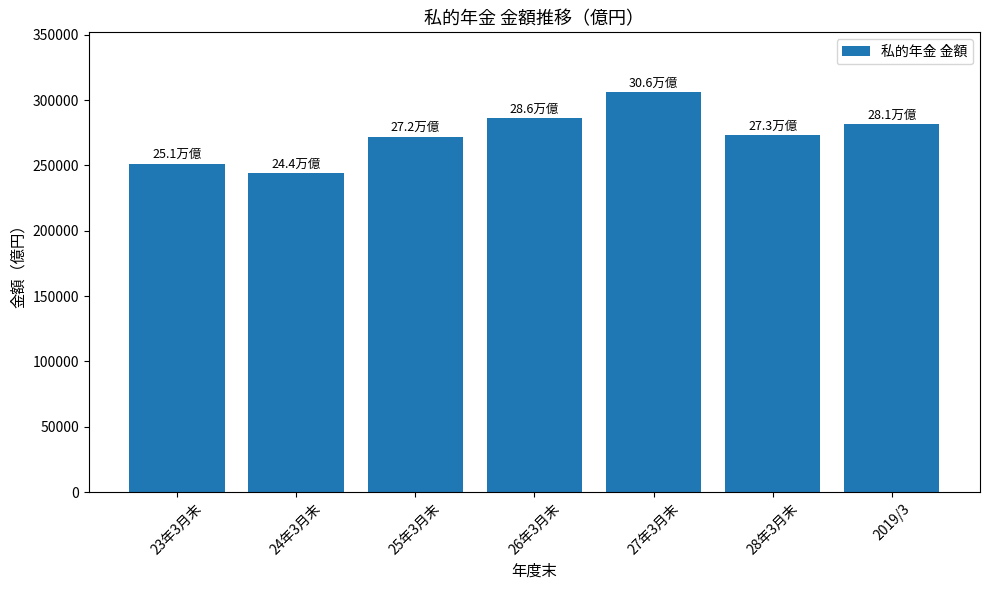

What is the label of the 6th bar from the left?

28年3月末